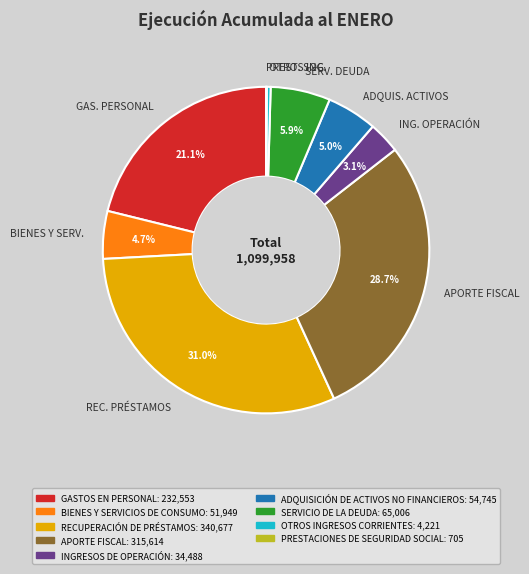

Does OTROS ING. account for over 50% of the chart?

No